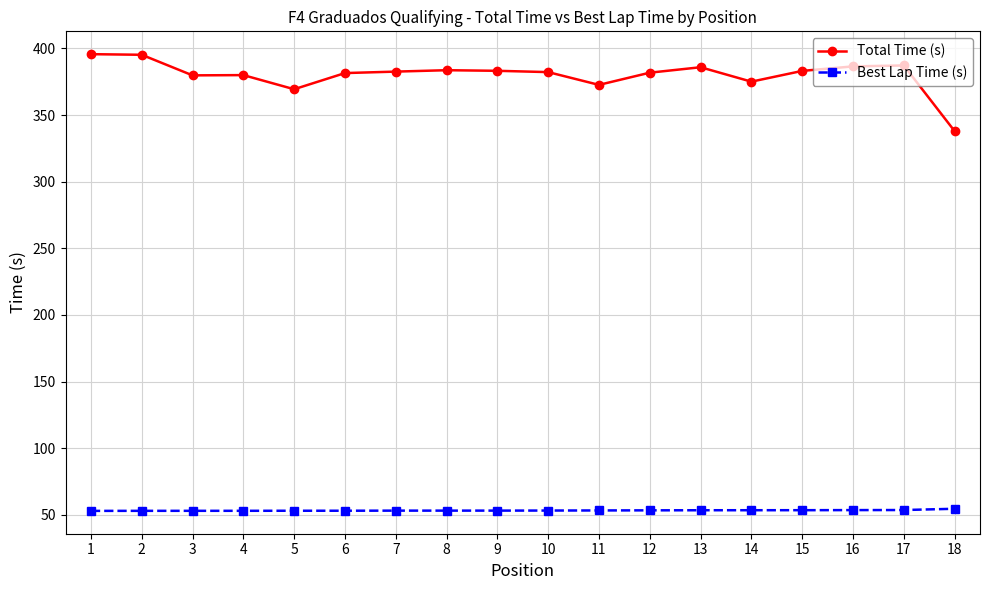

What is the difference between the maximum and minimum values in the Total Time (s) series?

57.7